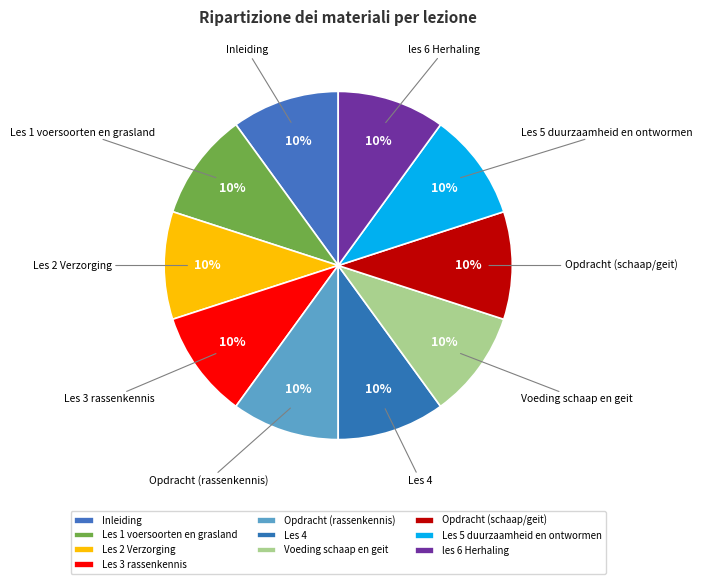

True or false: Opdracht (rassenkennis) accounts for 17% of the total.

False